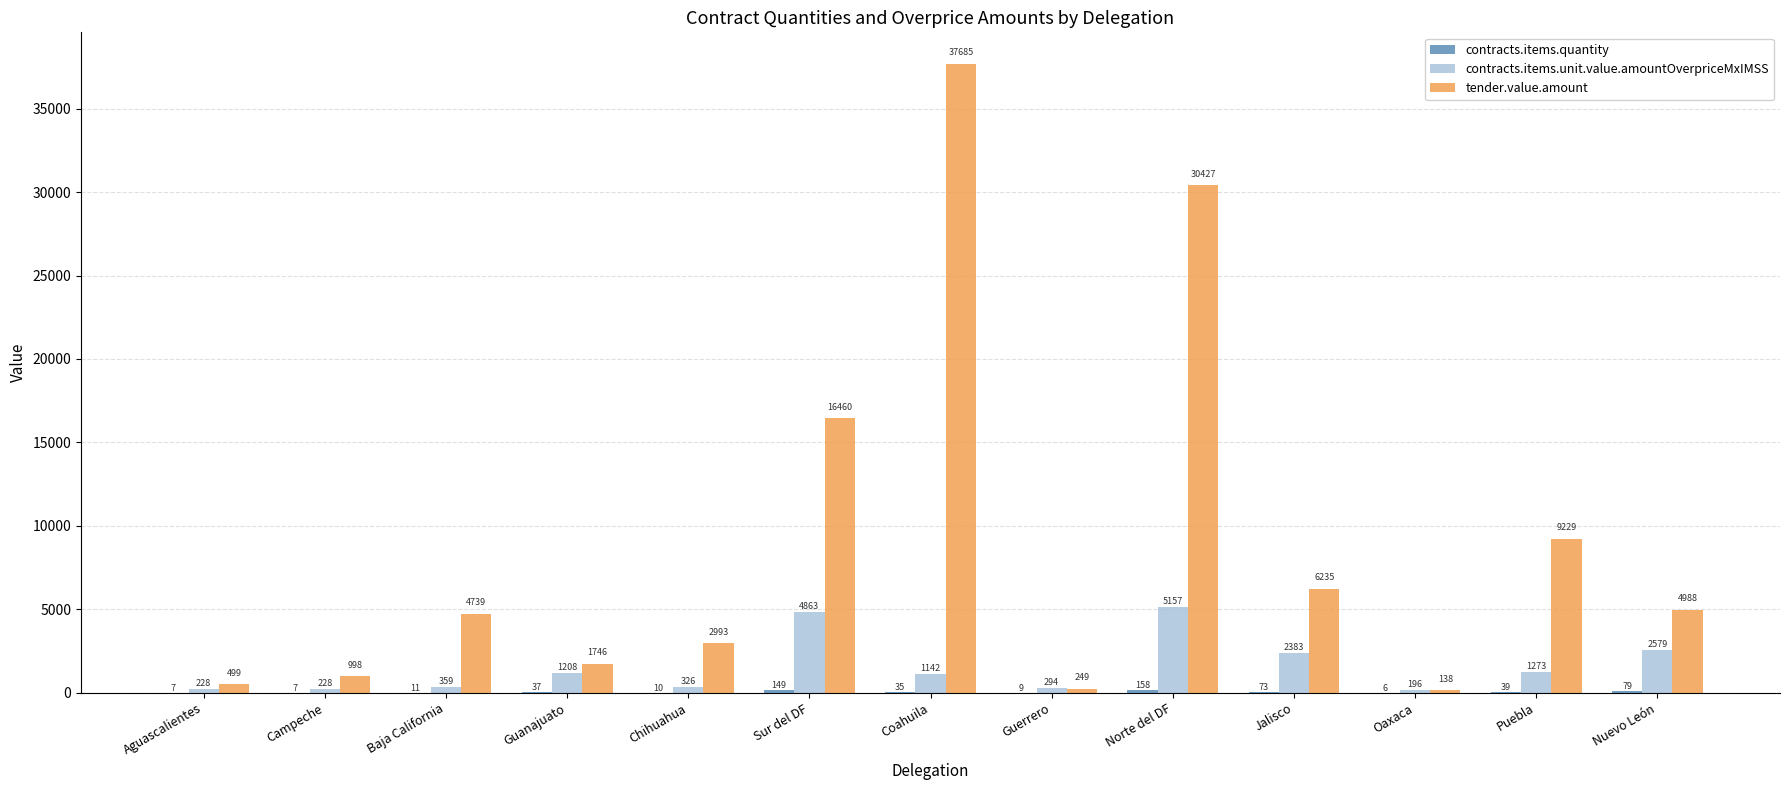

Which series changed the most between Aguascalientes and Nuevo León?

tender.value.amount